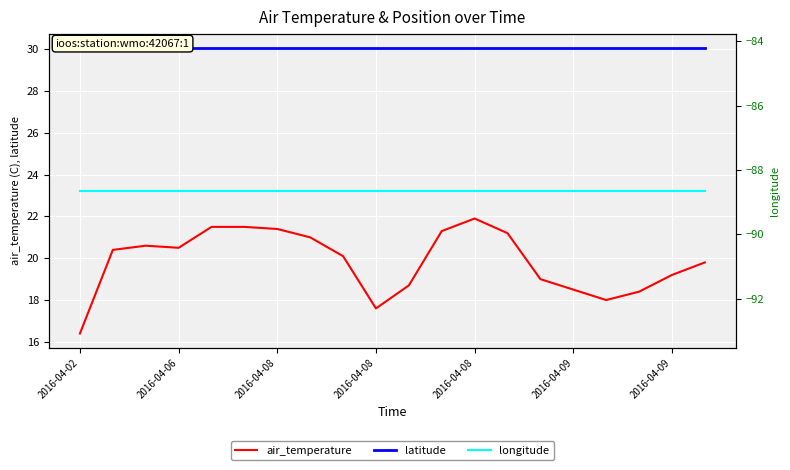

Reading left to right, transcribe all the data shown in this chart.

air_temperature: 16.4	20.4	20.6	20.5	21.5	21.5	21.4	21.0	20.1	17.6	18.7	21.3	21.9	21.2	19.0	18.5	18.0	18.4	19.2	19.8
latitude: 30.0	30.0	30.0	30.0	30.0	30.0	30.0	30.0	30.0	30.0	30.0	30.0	30.0	30.0	30.0	30.0	30.0	30.0	30.0	30.0
longitude: -88.6	-88.6	-88.6	-88.6	-88.6	-88.6	-88.6	-88.6	-88.6	-88.6	-88.6	-88.6	-88.6	-88.6	-88.6	-88.6	-88.6	-88.6	-88.6	-88.6